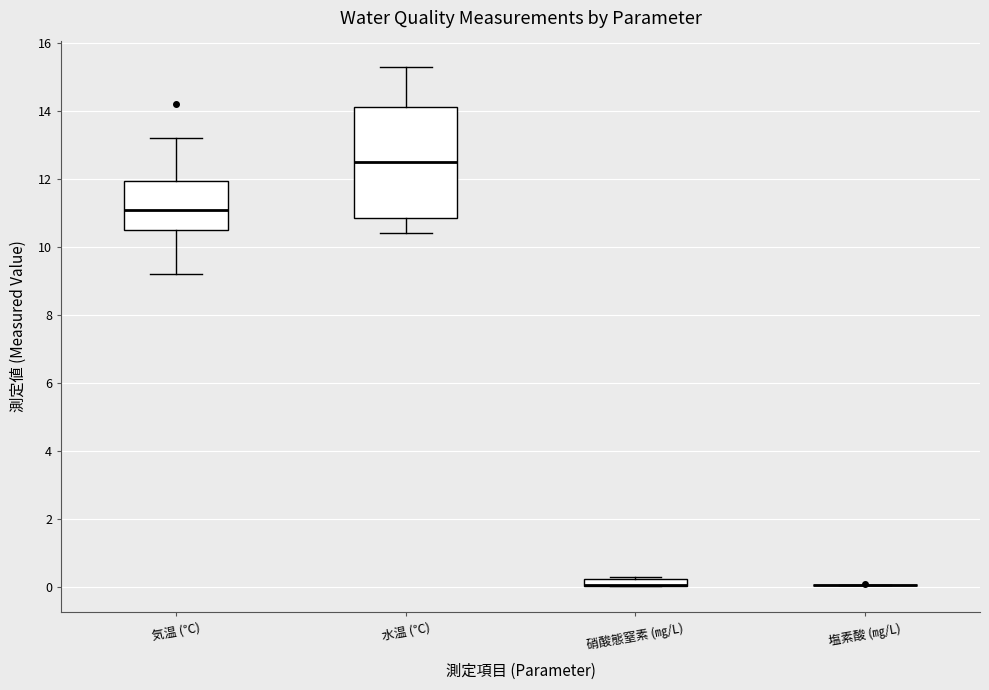

Where is the lower edge of the box for 気温 (℃) on the y-axis? The values are not printed on the chart, so give them approximately, as read against the axis.

10.6